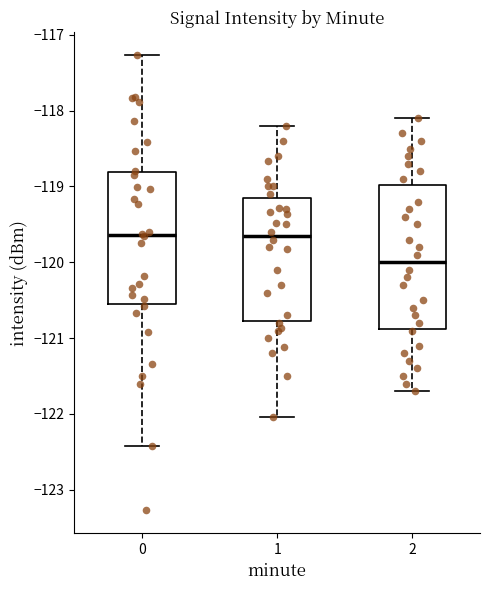

Where is the lower edge of the box at x = 1 on the y-axis? The values are not printed on the chart, so give them approximately, as read against the axis.

-120.8